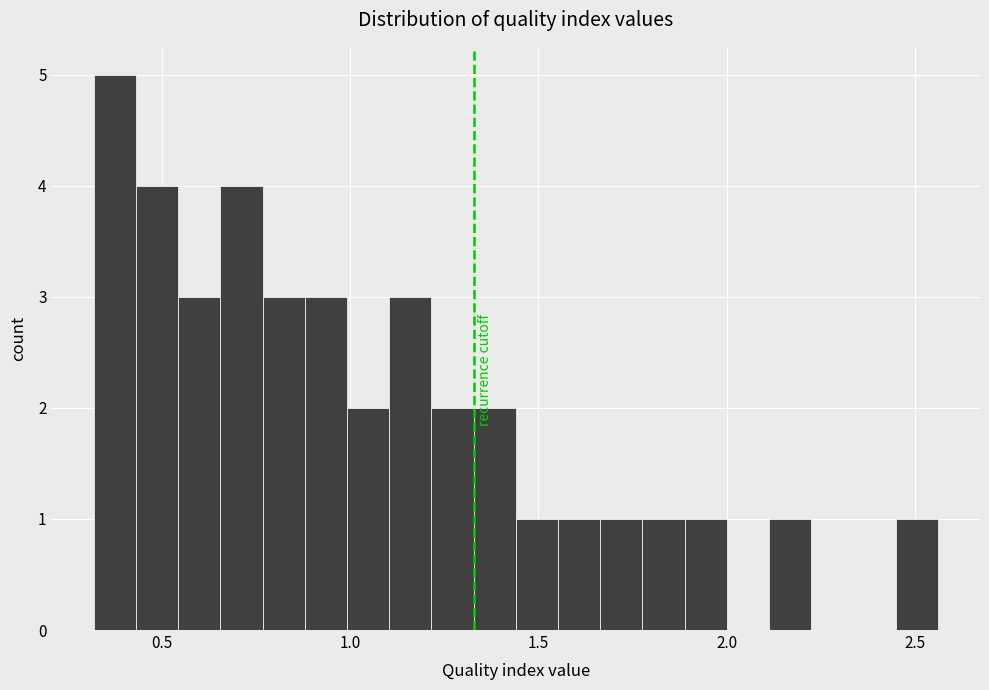

Read against the x-axis, roughly where is the centre of the tallest bar?

0.40